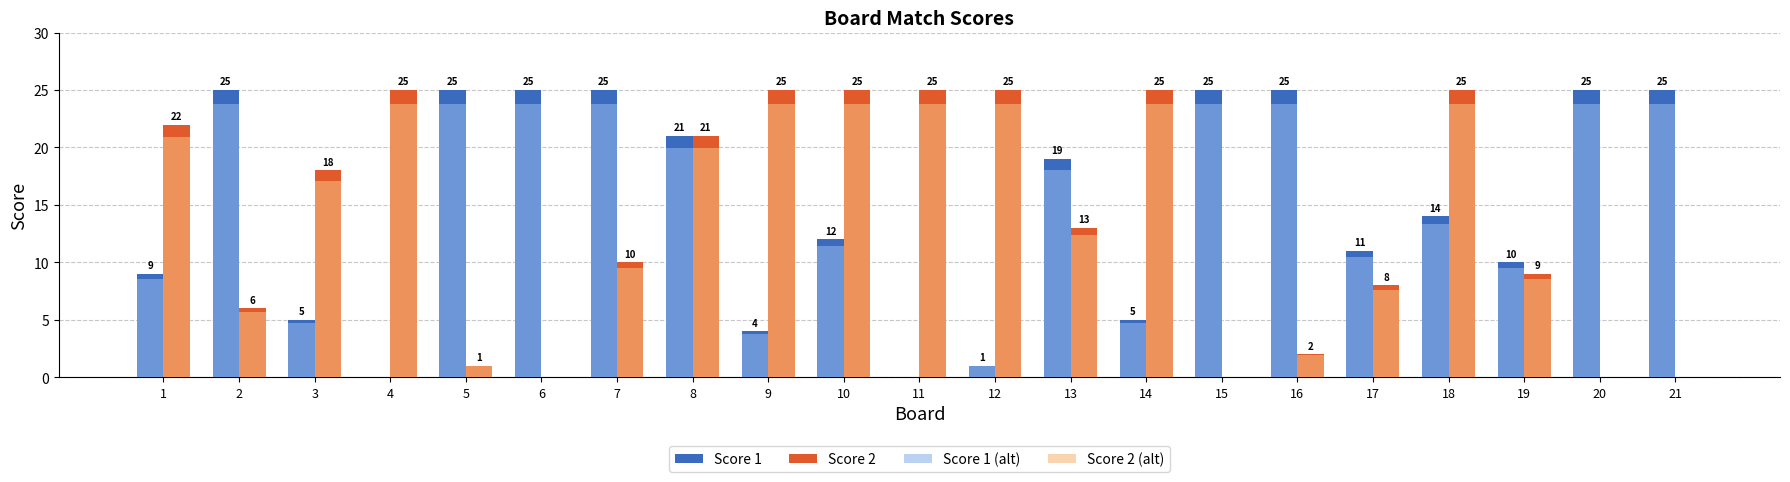

What is the approximate value of Score 2 at 7?

10.0